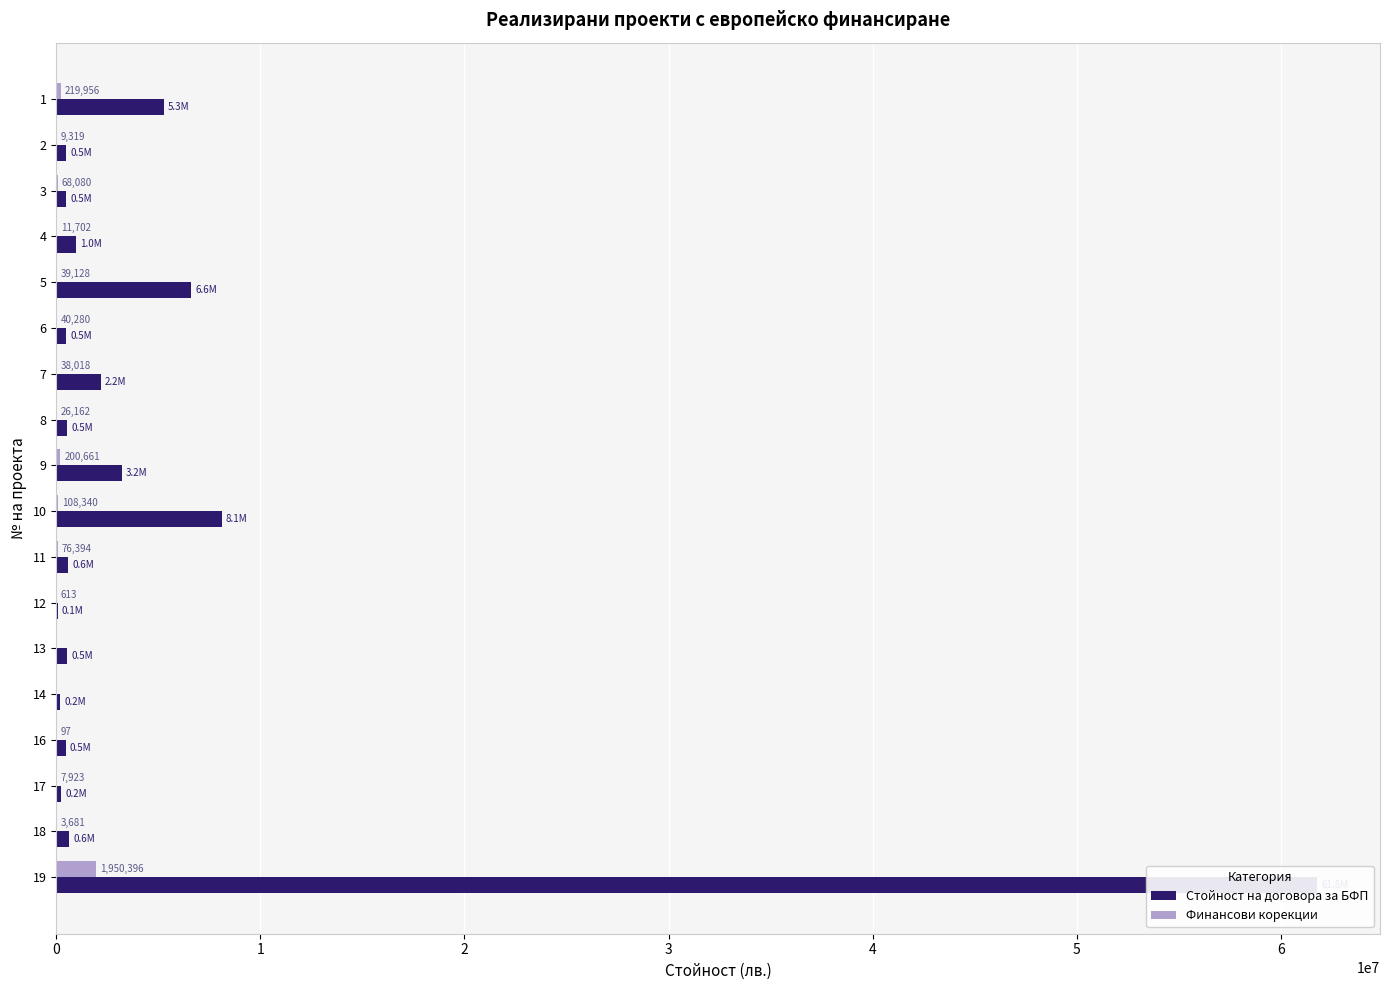

How many distinct data groups are displayed?

2